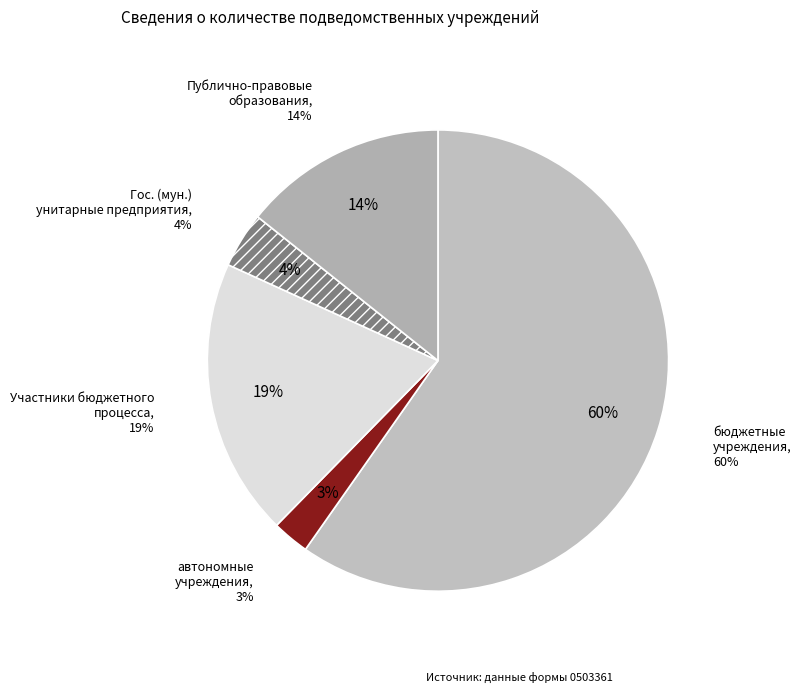

Count the number of slices in the pie.

5